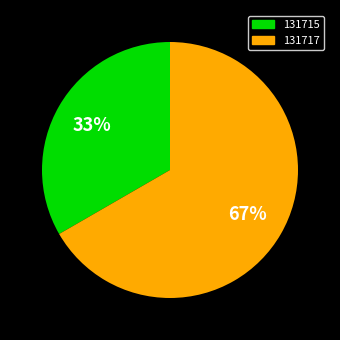

Rank the categories by value from lowest to highest.

131715, 131717